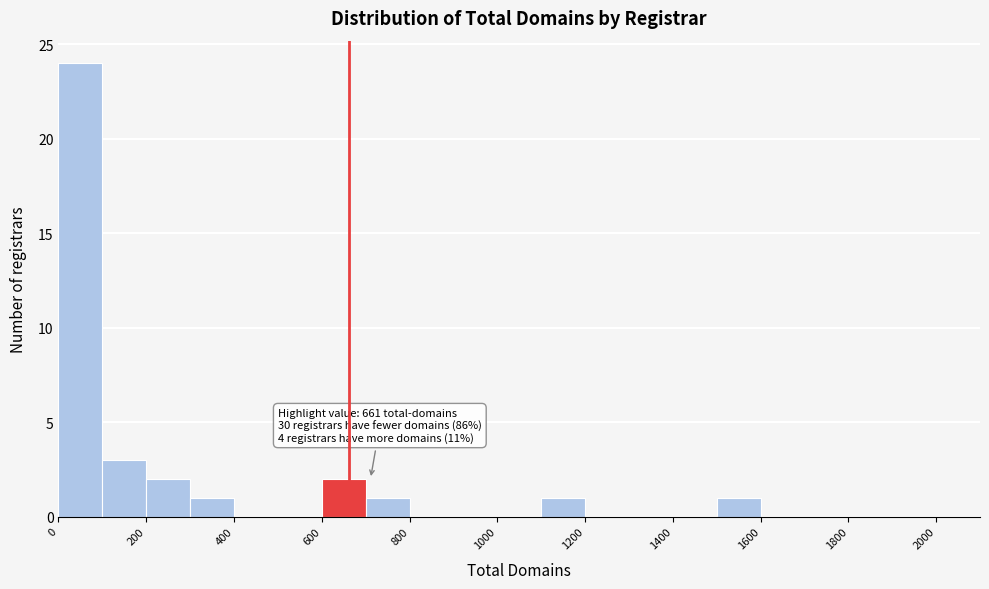

Over which range of the x-axis is the bar tallest?

0 to 100